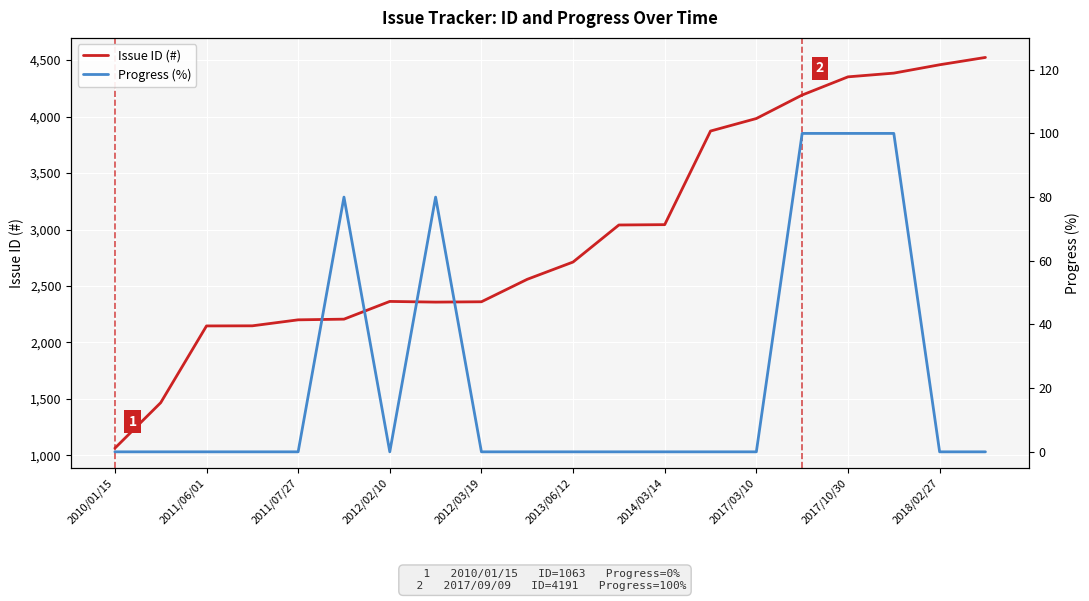

What is the lowest value of the Issue ID (#) series?

1063